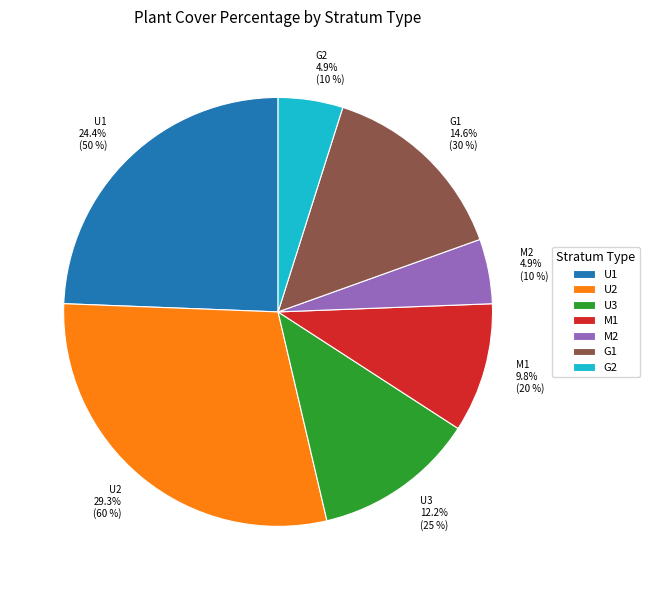

Is the sum of U2 and U3 greater than half?

No